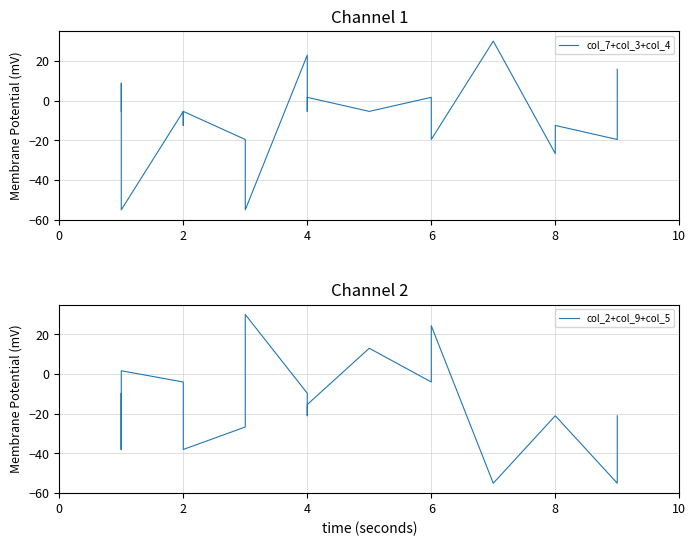

The value of col_7+col_3+col_4 at 15 is 20.4. True or false?

False